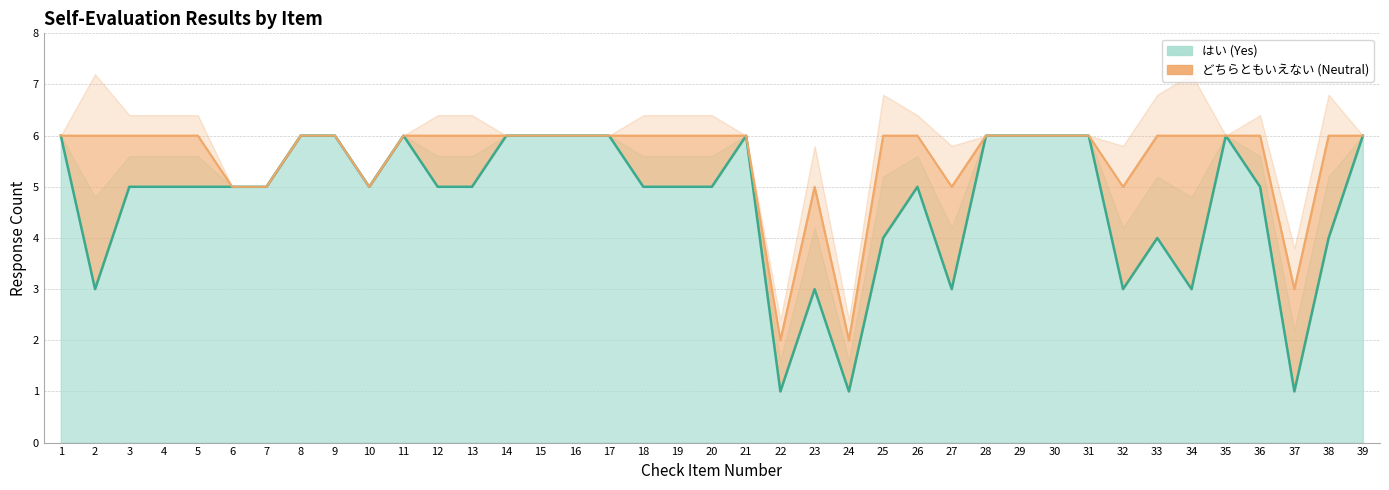

Reading left to right, list all the values displayed in this chart.

1=6	2=3	3=5	4=5	5=5	6=5	7=5	8=6	9=6	10=5	11=6	12=5	13=5	14=6	15=6	16=6	17=6	18=5	19=5	20=5	21=6	22=1	23=3	24=1	25=4	26=5	27=3	28=6	29=6	30=6	31=6	32=3	33=4	34=3	35=6	36=5	37=1	38=4	39=6